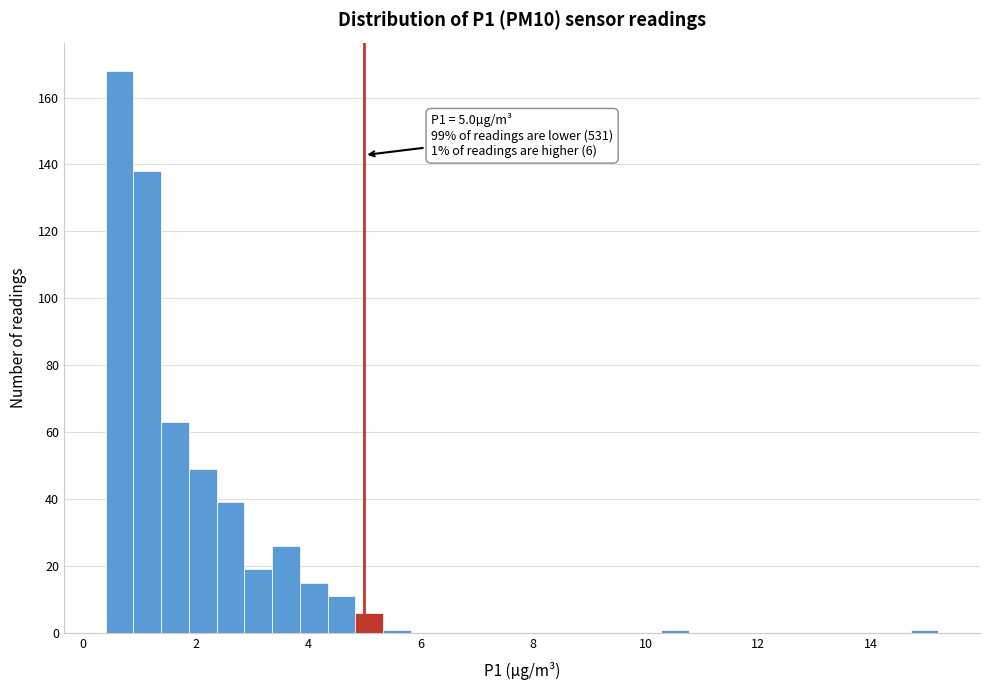

Around what value on the x-axis is the tallest bar? Give the approximate position of its centre, as read against the axis.

0.6